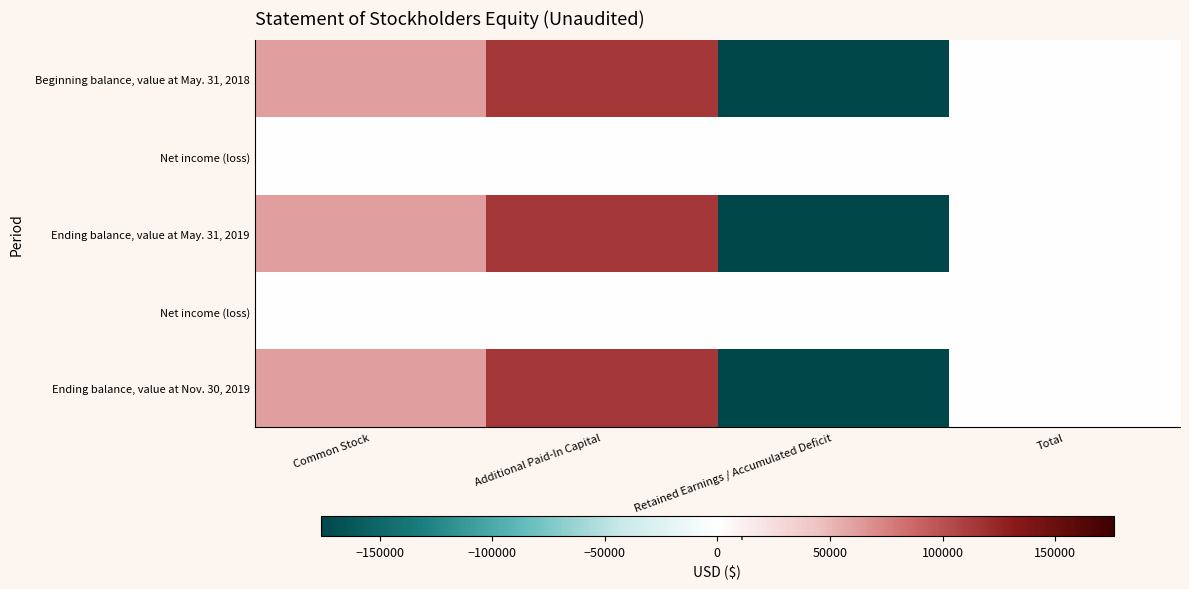

At how many categories does at least one series exceed -116634?

4